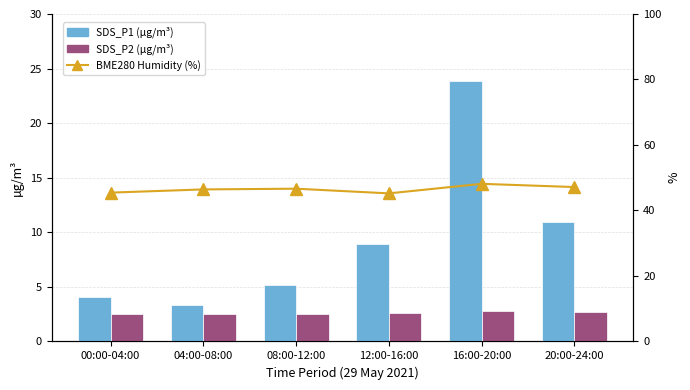

How many SDS_P2 (µg/m³) values are between 2 and 3?

6